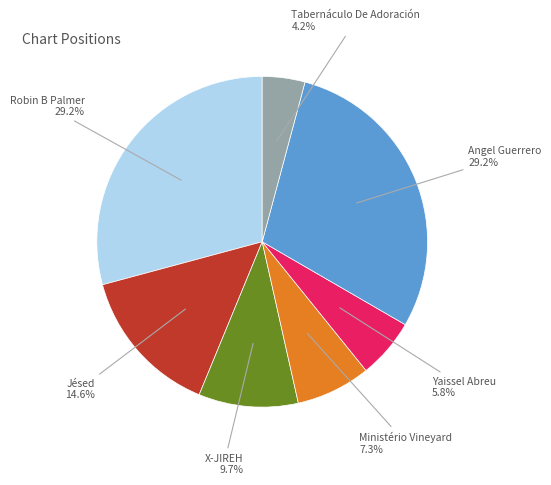

Count the number of slices in the pie.

7